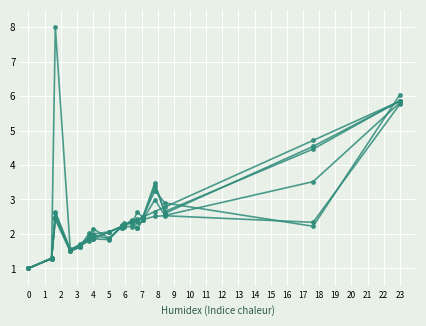

Reading left to right, what are all the values shown in this chart?

Attempt #9: 1.0	1.3	2.6	1.6	1.7	1.8	2.0	1.9	2.2	2.2	2.2	2.4	2.4	2.5	3.5	2.6	4.5	5.9
Attempt #18: 1.0	1.3	2.5	1.5	1.7	1.9	2.2	1.9	2.2	2.2	2.2	2.4	2.4	2.5	3.4	2.7	4.5	5.9
Attempt #46: 1.0	1.3	2.6	1.5	1.6	1.9	1.9	1.8	2.2	2.2	2.2	2.4	2.2	2.4	3.0	2.5	3.5	5.8
Attempt #56: 1.0	1.3	2.4	1.5	1.6	2.0	1.9	2.1	2.2	2.2	2.2	2.2	2.2	2.4	2.5	2.5	2.3	5.8
Attempt #5: 1.0	1.3	2.5	1.5	1.7	1.9	2.0	2.1	2.2	2.2	2.3	2.3	2.6	2.5	3.3	2.9	2.2	6.0
Attempt #7: 1.0	1.3	8.0	1.5	1.7	1.8	1.8	2.0	2.2	2.2	2.2	2.4	2.4	2.5	2.7	2.8	4.7	5.9